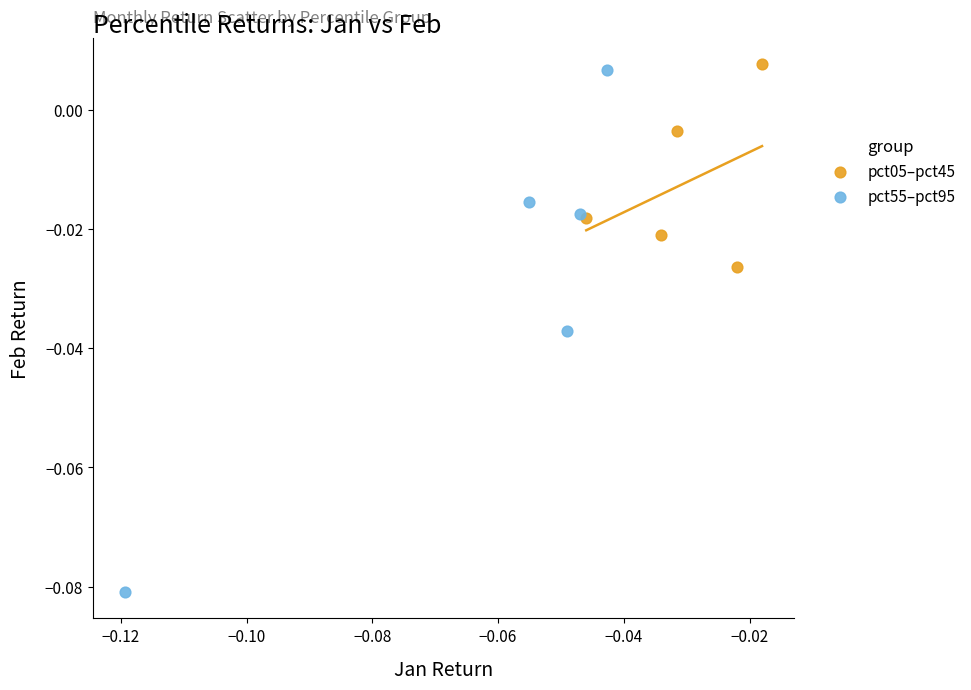

Which series has the largest Y range (max minus min)?

pct55–pct95